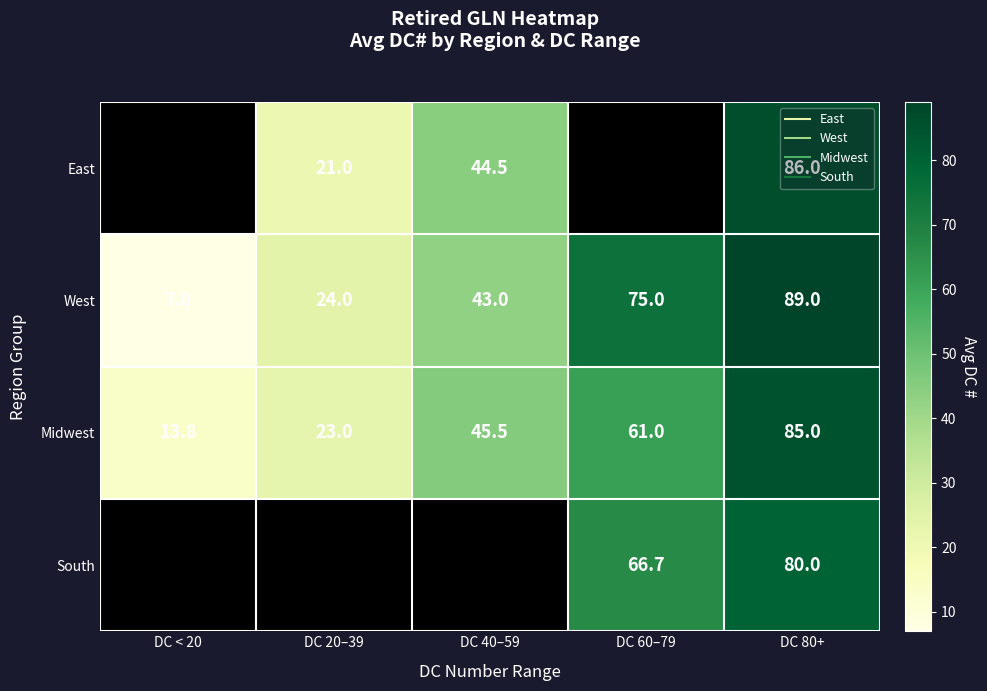

What is the maximum value shown in the chart?

89.0